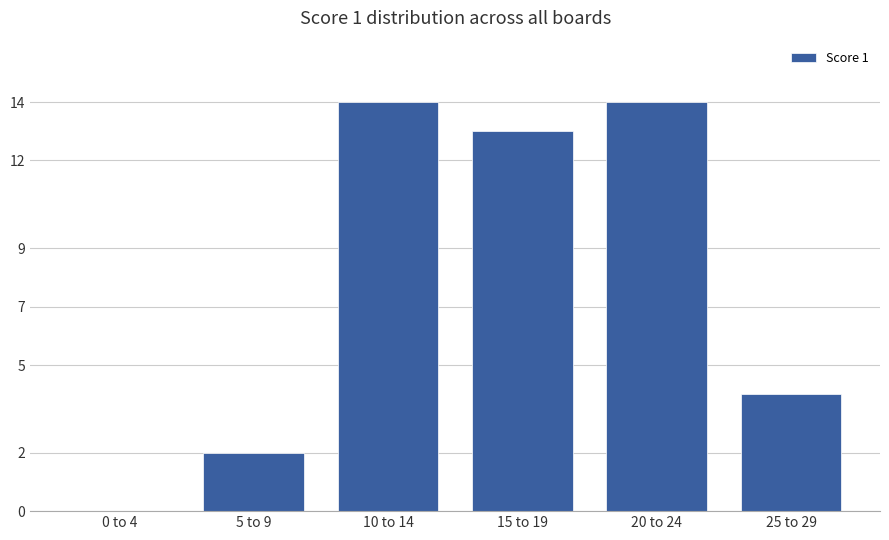

The chart shows a value of 20 at 20 to 24. True or false?

False